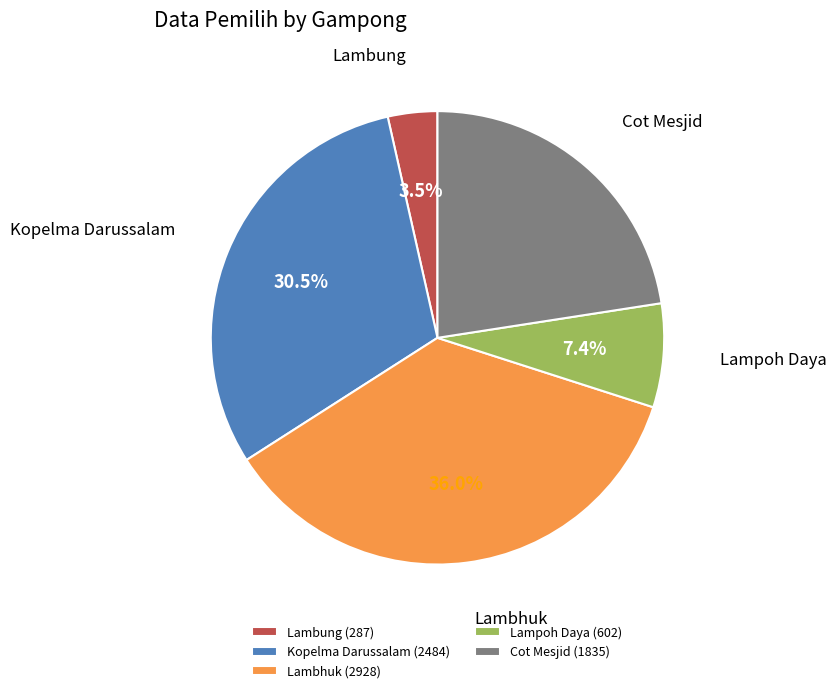

Approximately how many times larger is the value at Lambhuk compared to Lampoh Daya?

4.9